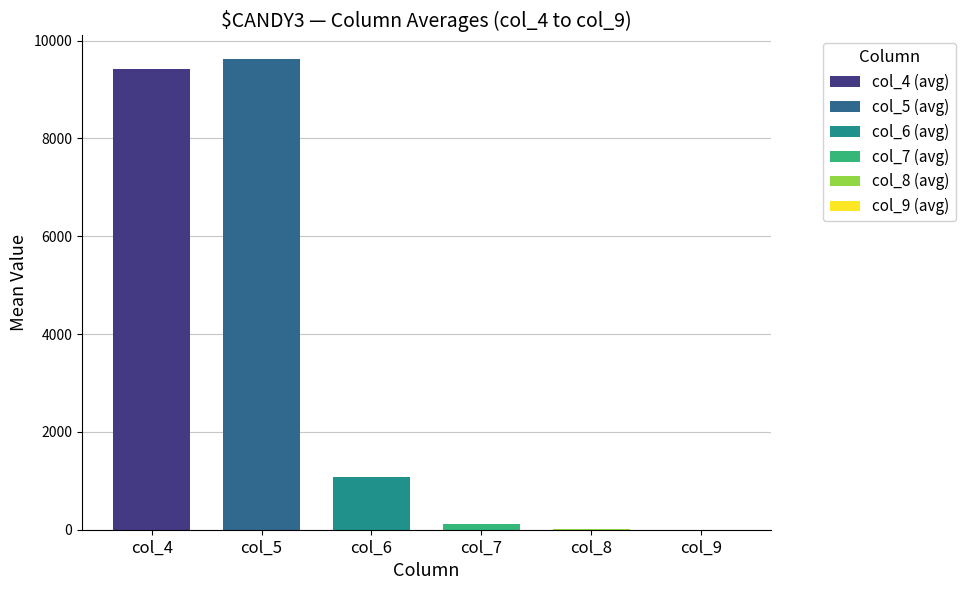

What is the total value across all series at 872?

20264